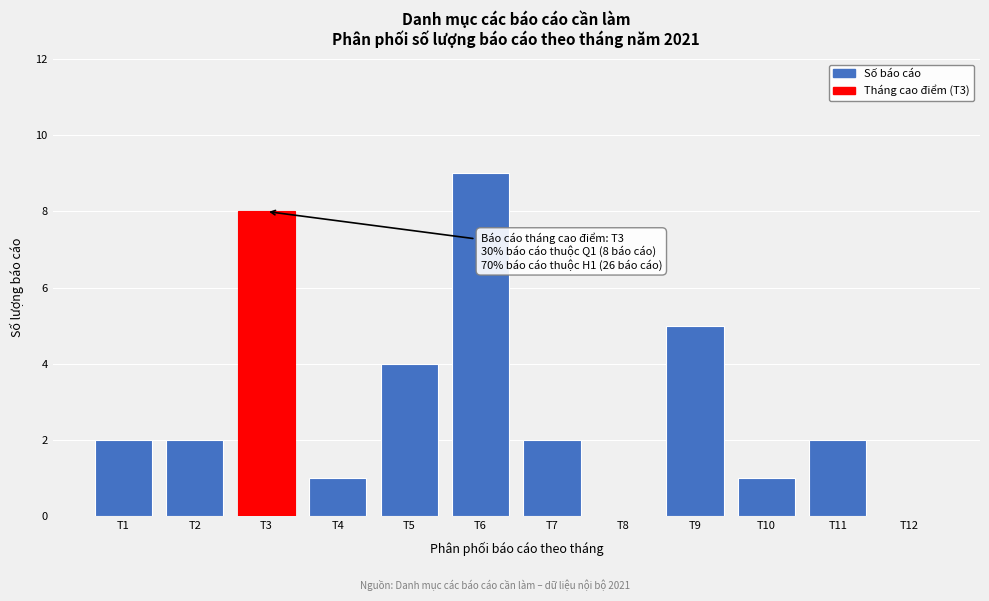

Reading left to right, extract all data points from this chart.

T1=2	T2=2	T3=8	T4=1	T5=4	T6=9	T7=2	T8=0	T9=5	T10=1	T11=2	T12=0